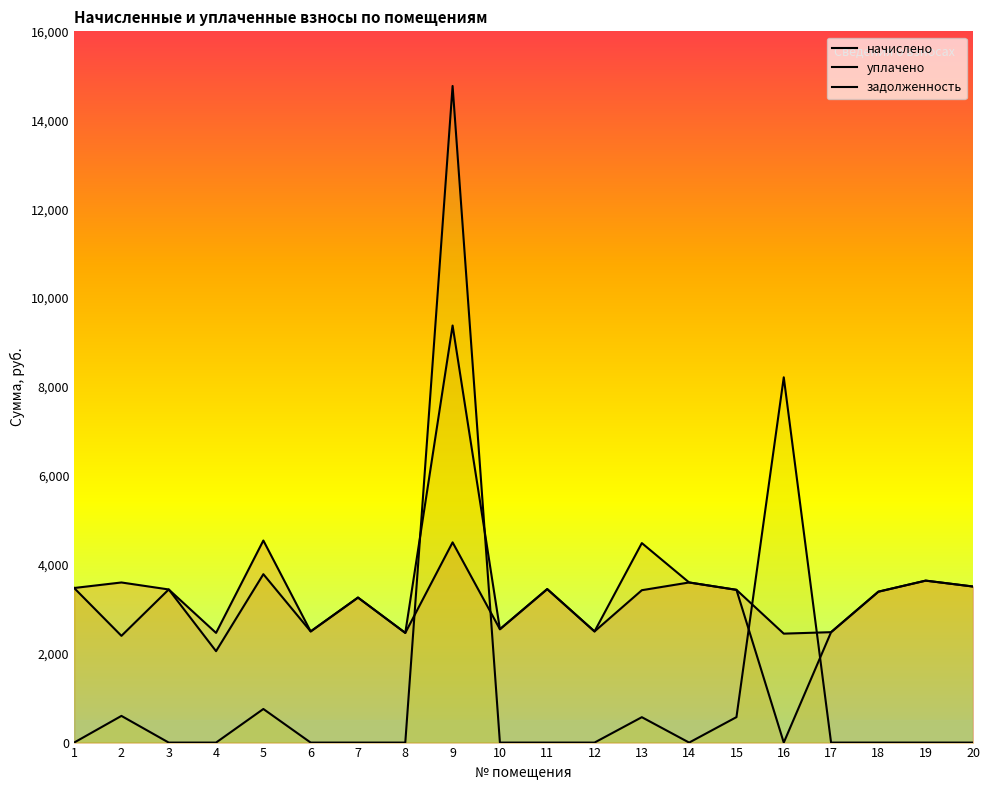

Between 2 and 4, which series saw the biggest shift?

начислено